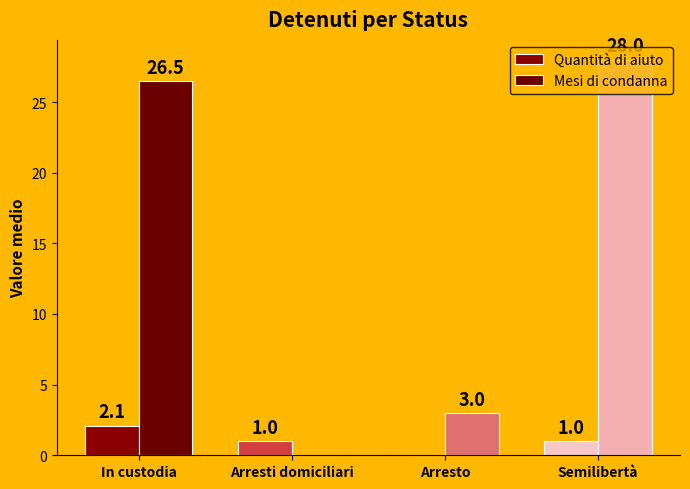

Is it true that Quantità di aiuto equals 1.7 at Semilibertà?

False